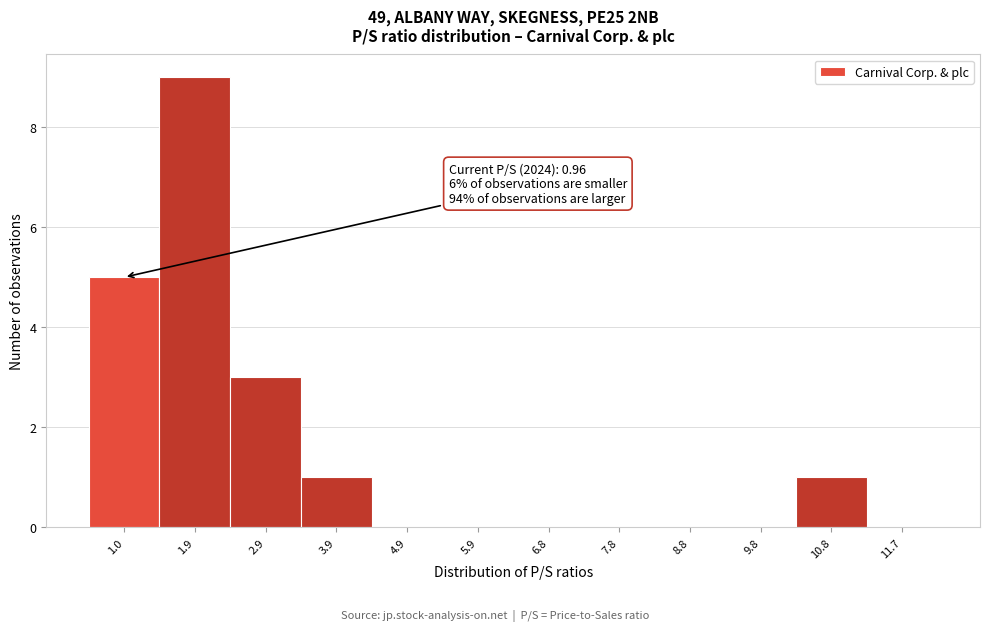

Reading left to right, list all the values displayed in this chart.

1.0=5	1.9=9	2.9=3	3.9=1	4.9=0	5.9=0	6.8=0	7.8=0	8.8=0	9.8=0	10.8=1	11.7=0